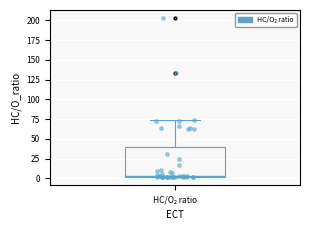

Read this box plot against the y-axis: the position of the median line, the range covered by the box, and the ends of both whiskers. The values are not printed on the chart, so give them approximately, as read against the axis.

median 5, box 0 to 40, whiskers 0 to 75